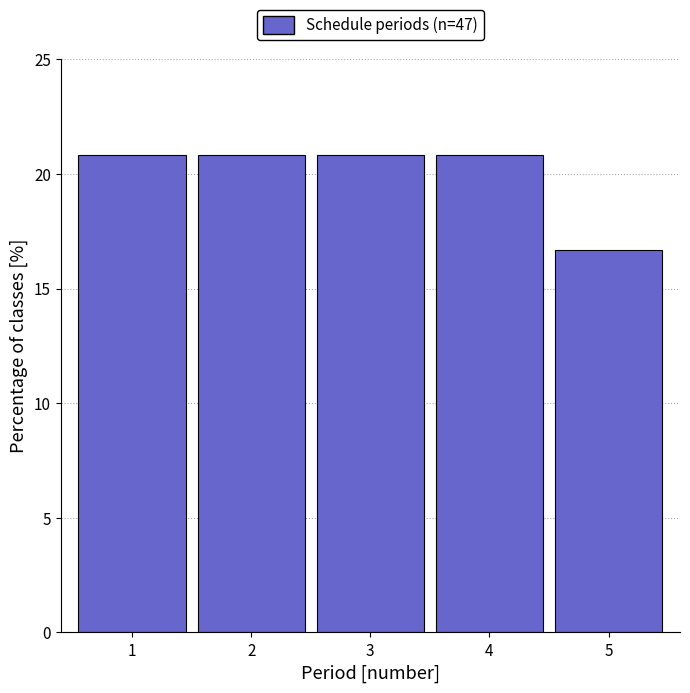

Reading left to right, transcribe this chart: for each bar, give the range it covers on the x-axis and its height. The values are not printed on the chart, so give them approximately, as read against the axis.

0.5 to 1.5: 21.0
1.5 to 2.5: 21.0
2.5 to 3.5: 21.0
3.5 to 4.5: 21.0
4.5 to 5.5: 16.5